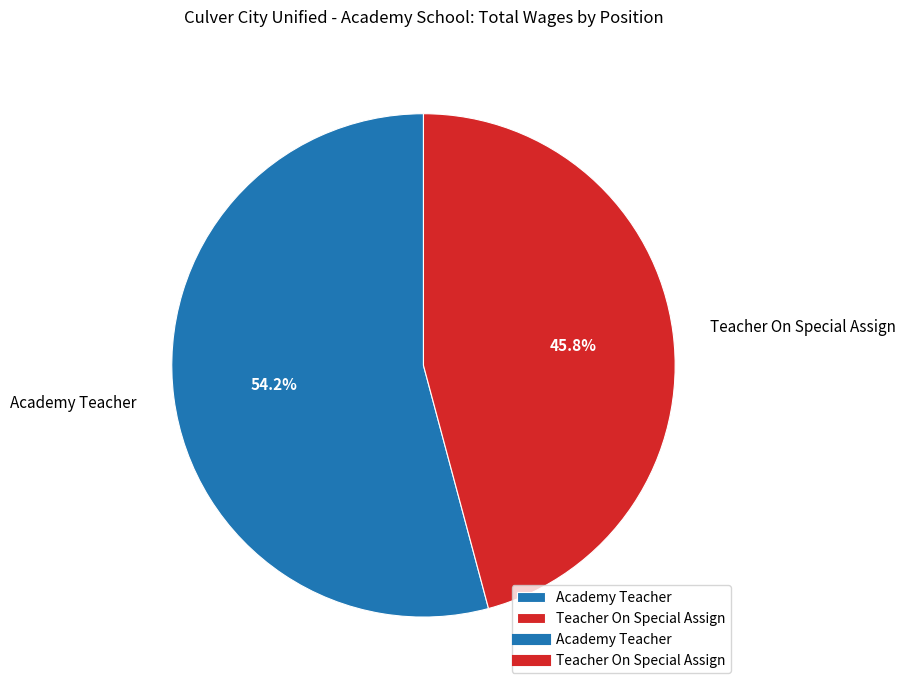

What is the smallest slice in the pie chart?

Teacher On Special Assign